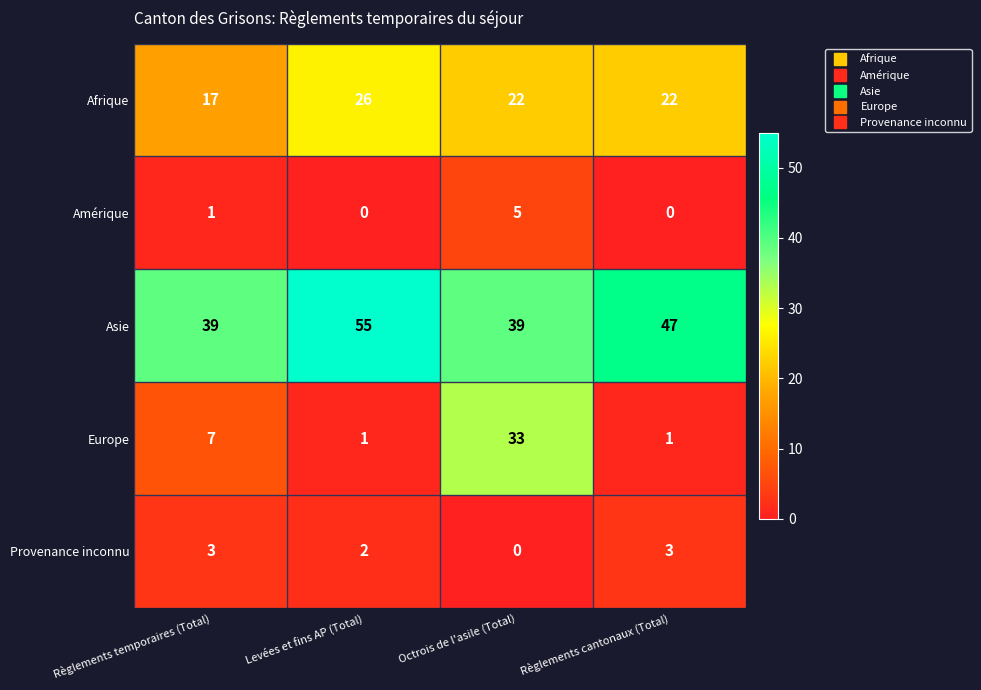

What is the sum of the Asie values at Octrois de l'asile (Total) and Règlements temporaires (Total)?

78